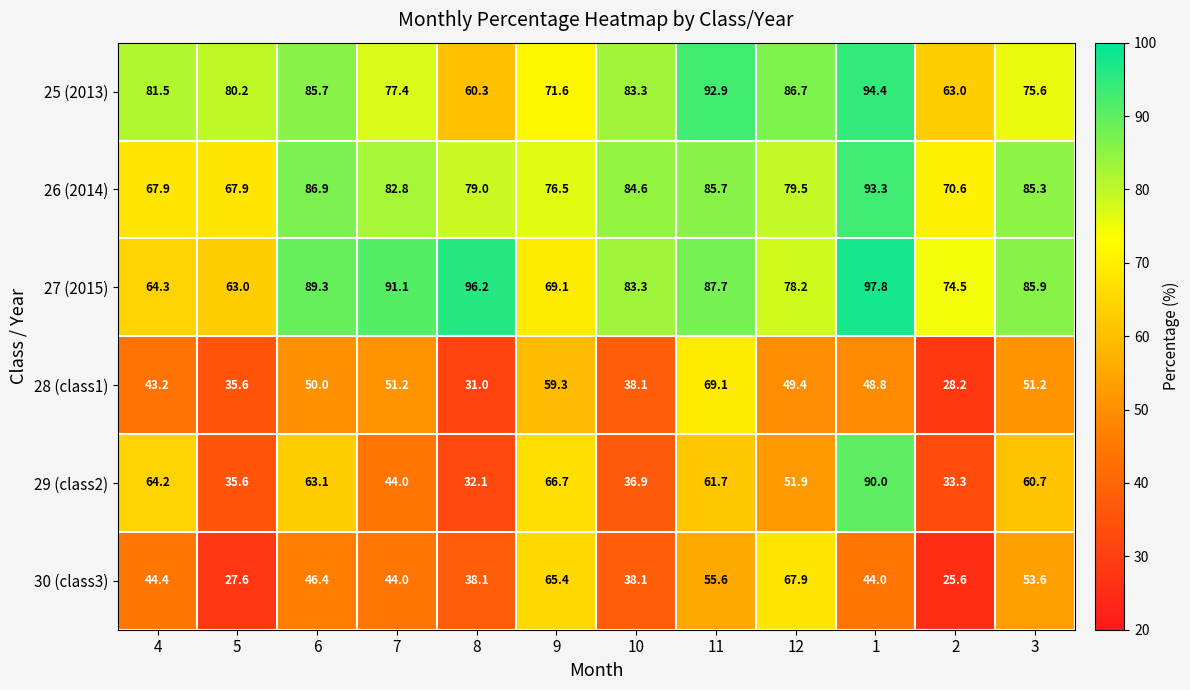

What is the average value of the 30 (class3) series?

45.9